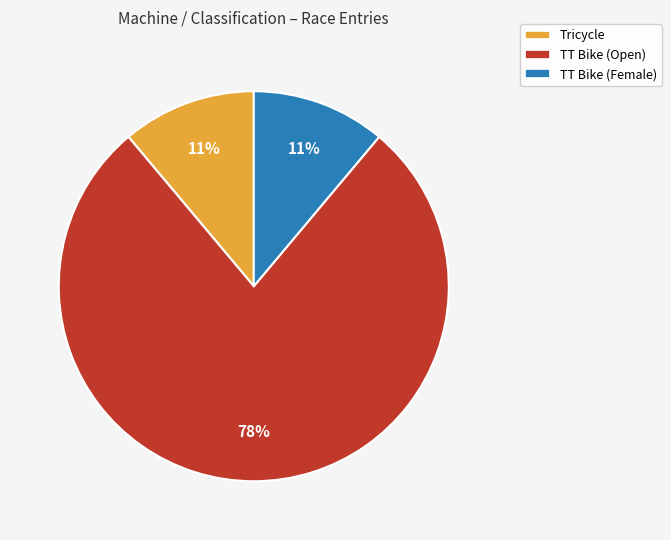

Do TT Bike (Open) and Tricycle together represent more than half of the pie?

Yes